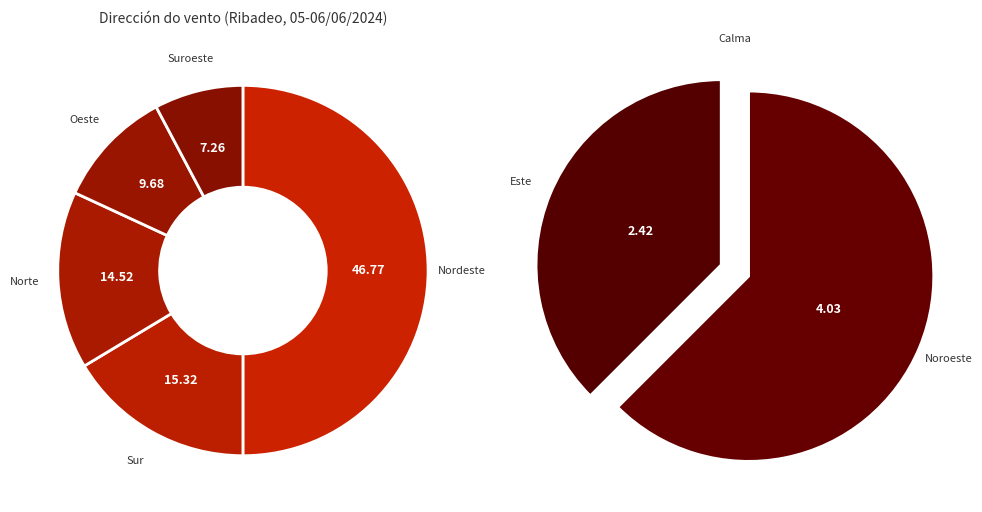

What is the smallest slice in the pie chart?

Calma